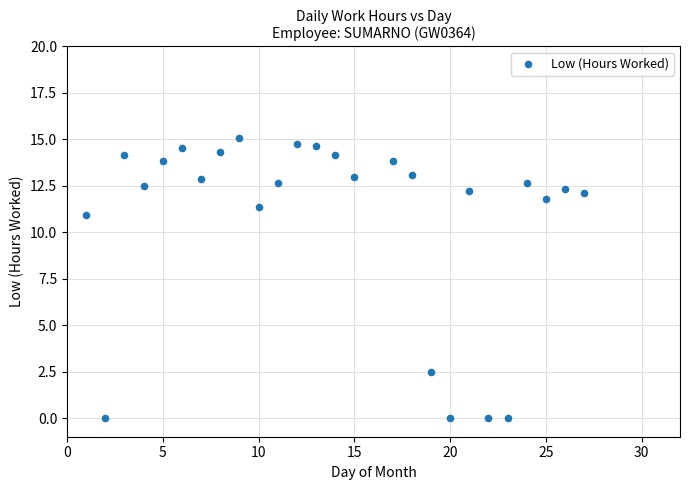

What is the range of X values (max minus min)?

26.0